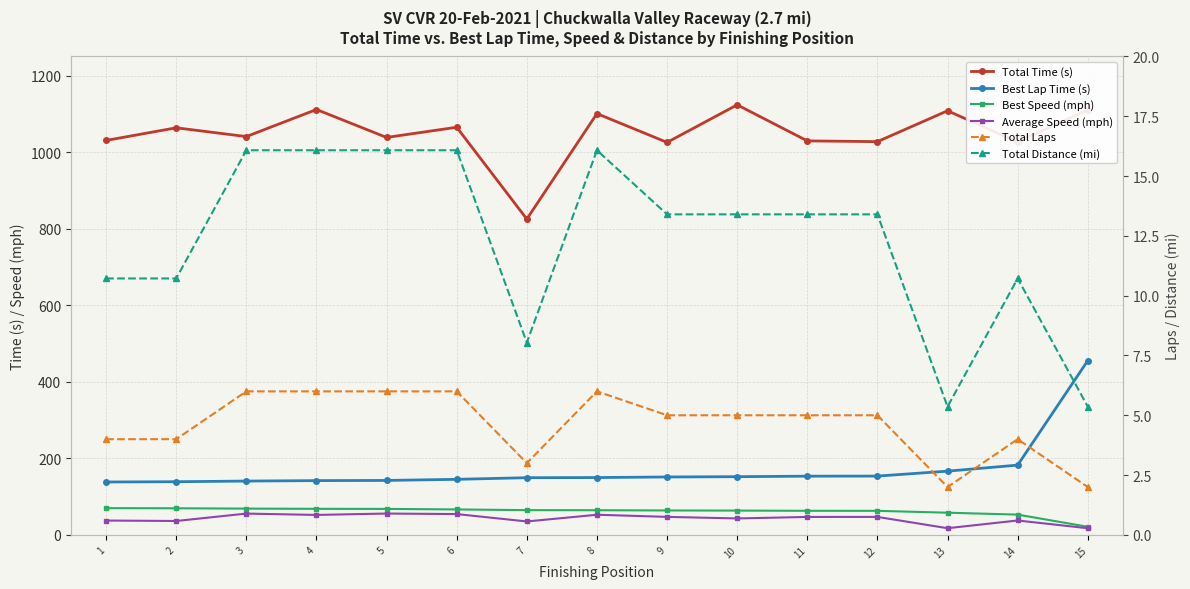

Where is the first local minimum for Average Speed (mph)?

2